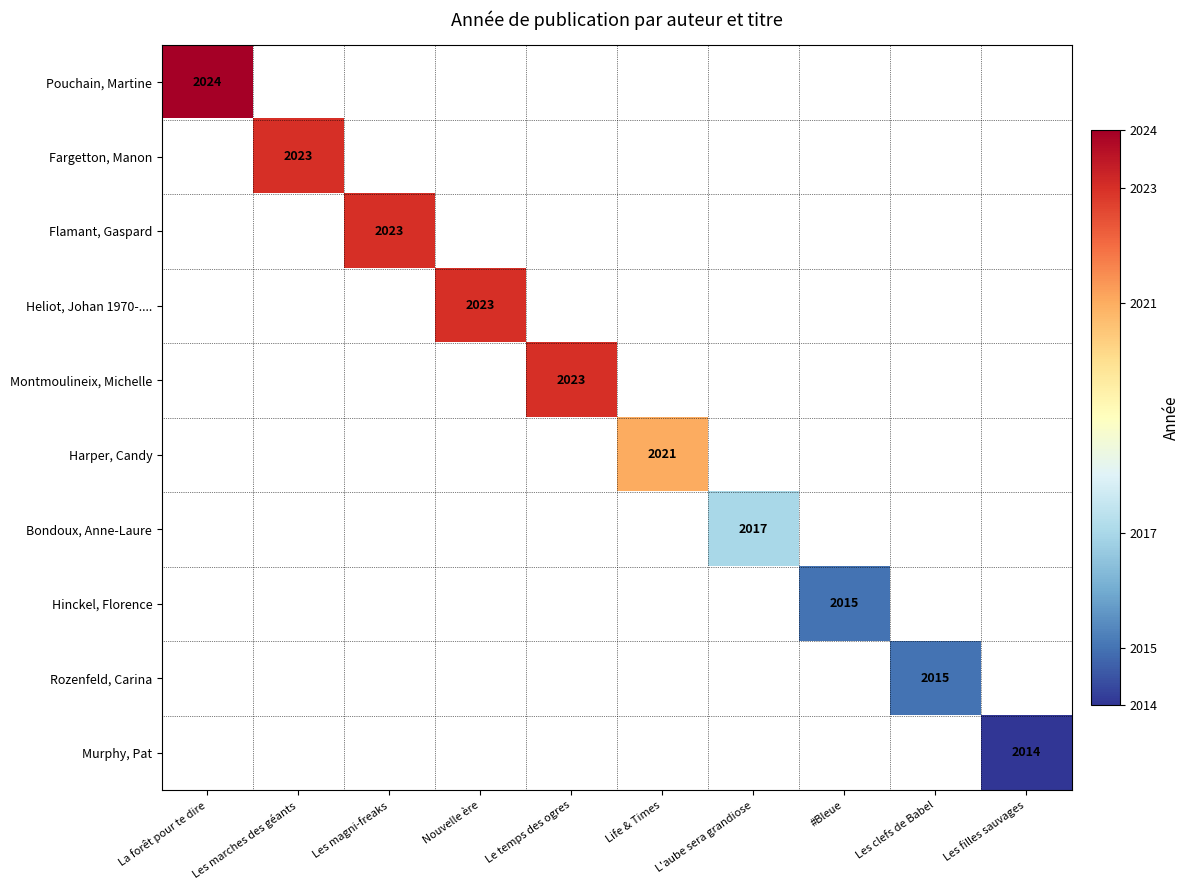

The Fargetton, Manon series shows 2023 at Les marches des géants. True or false?

True